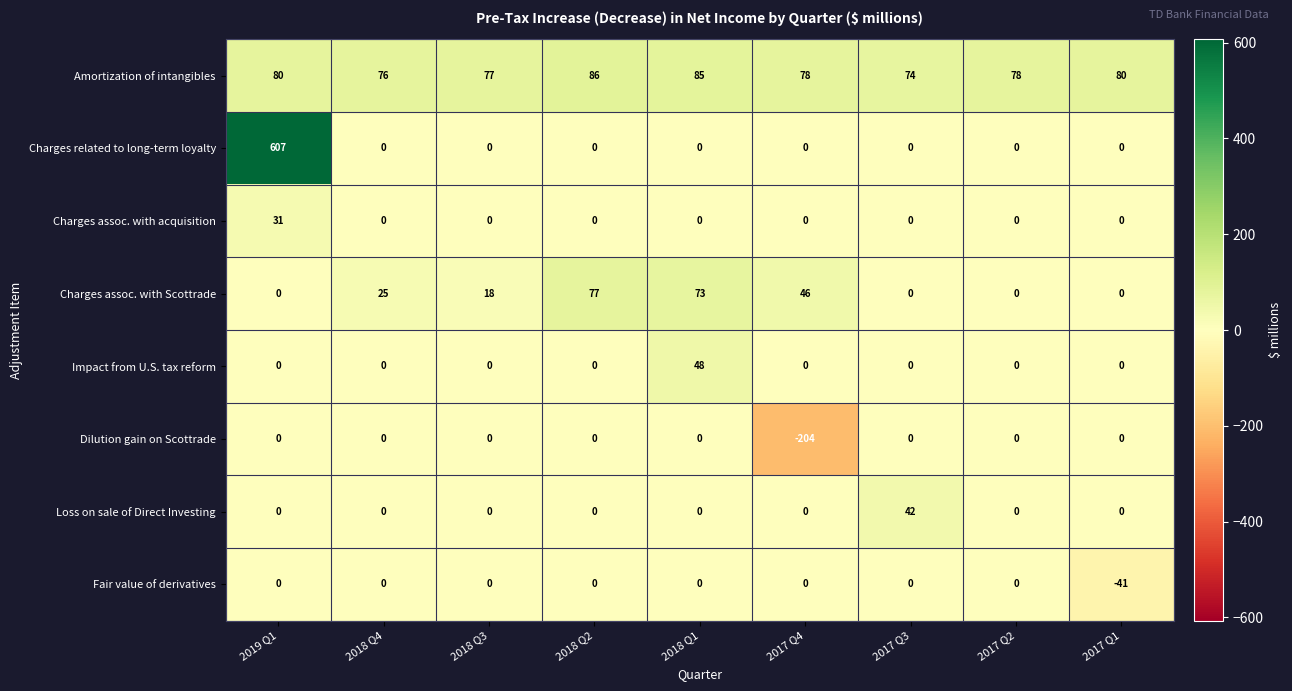

What is the total value across all series at 2018 Q1?

206